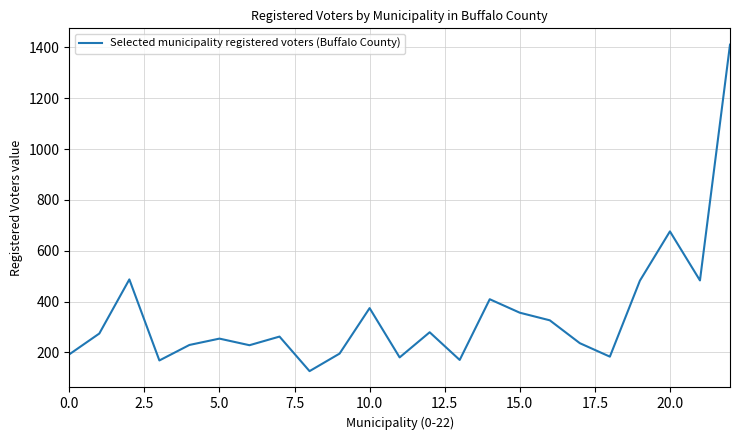

What is the minimum value shown in the chart?

126